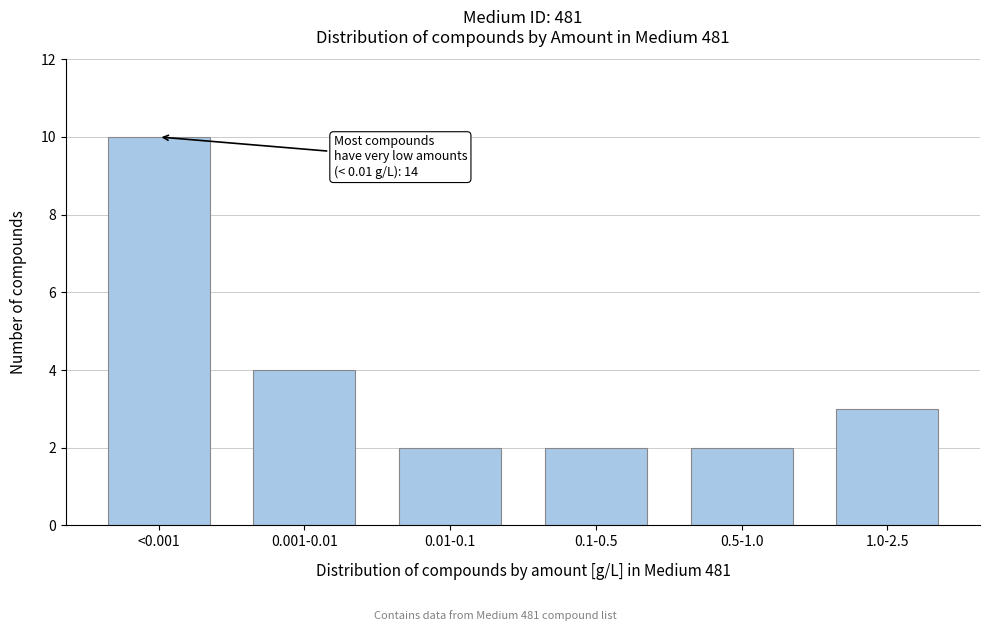

Reading left to right, list all the values displayed in this chart.

<0.001=10	0.001-0.01=4	0.01-0.1=2	0.1-0.5=2	0.5-1.0=2	1.0-2.5=3